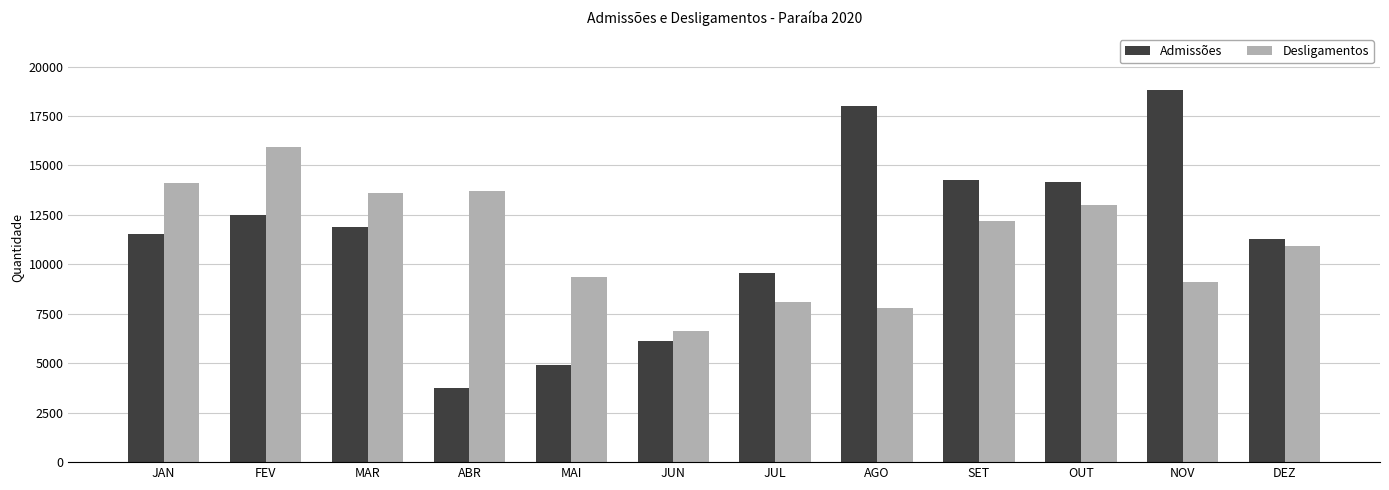

What value does the Desligamentos series have at NOV?

9117